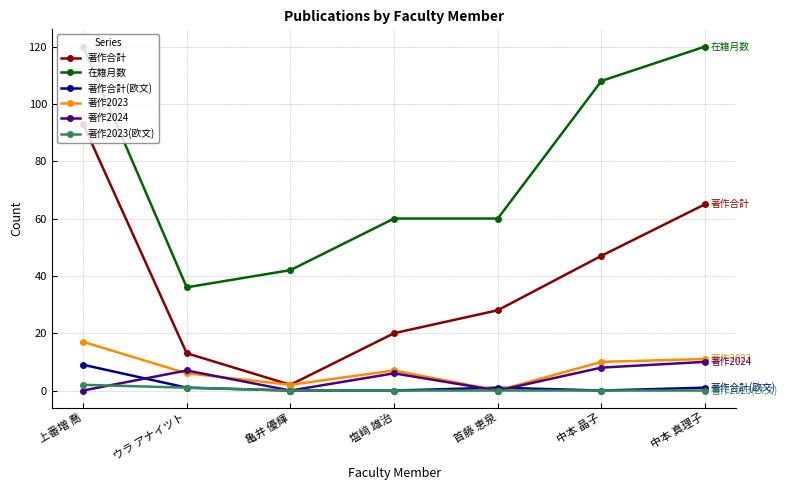

In 著作2023, how many points are lower than both neighbors (excluding endpoints)?

2